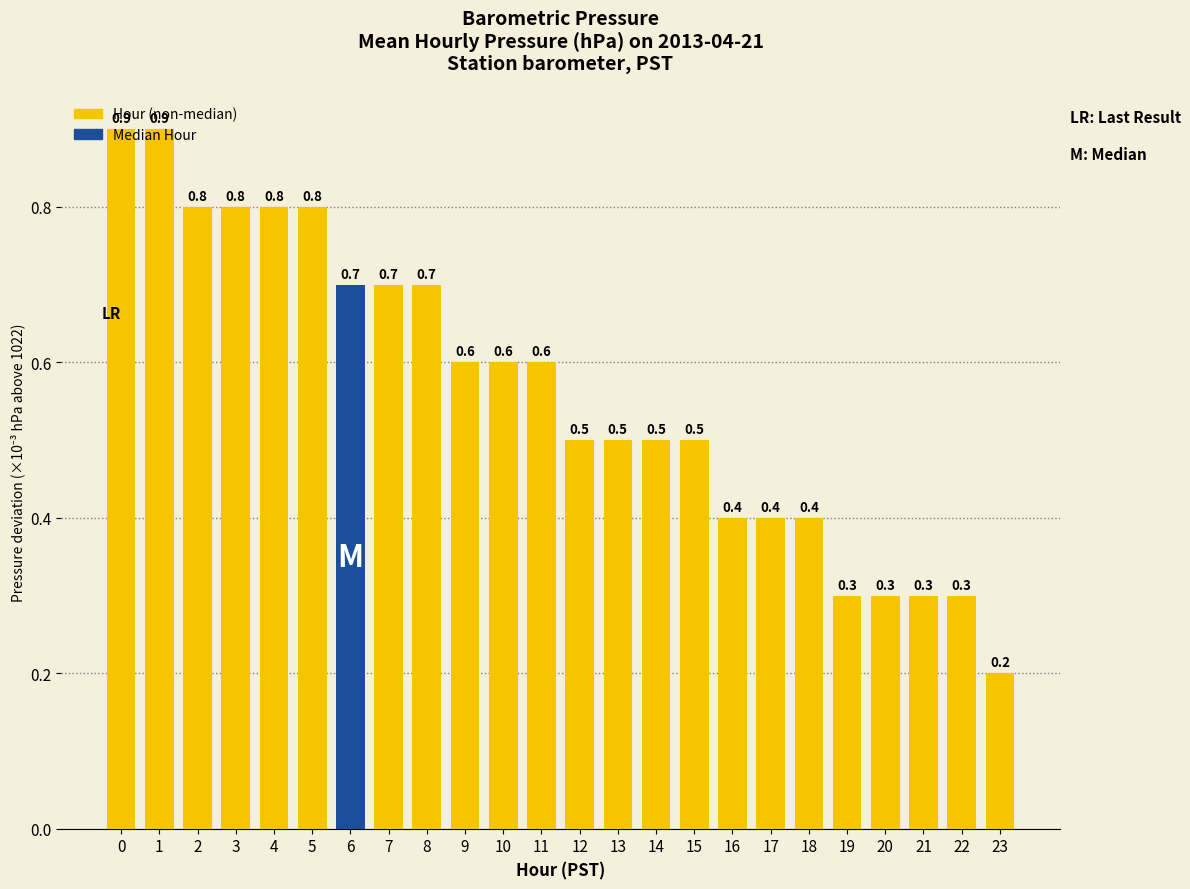

The chart shows a value of 0.2 at 11. True or false?

False